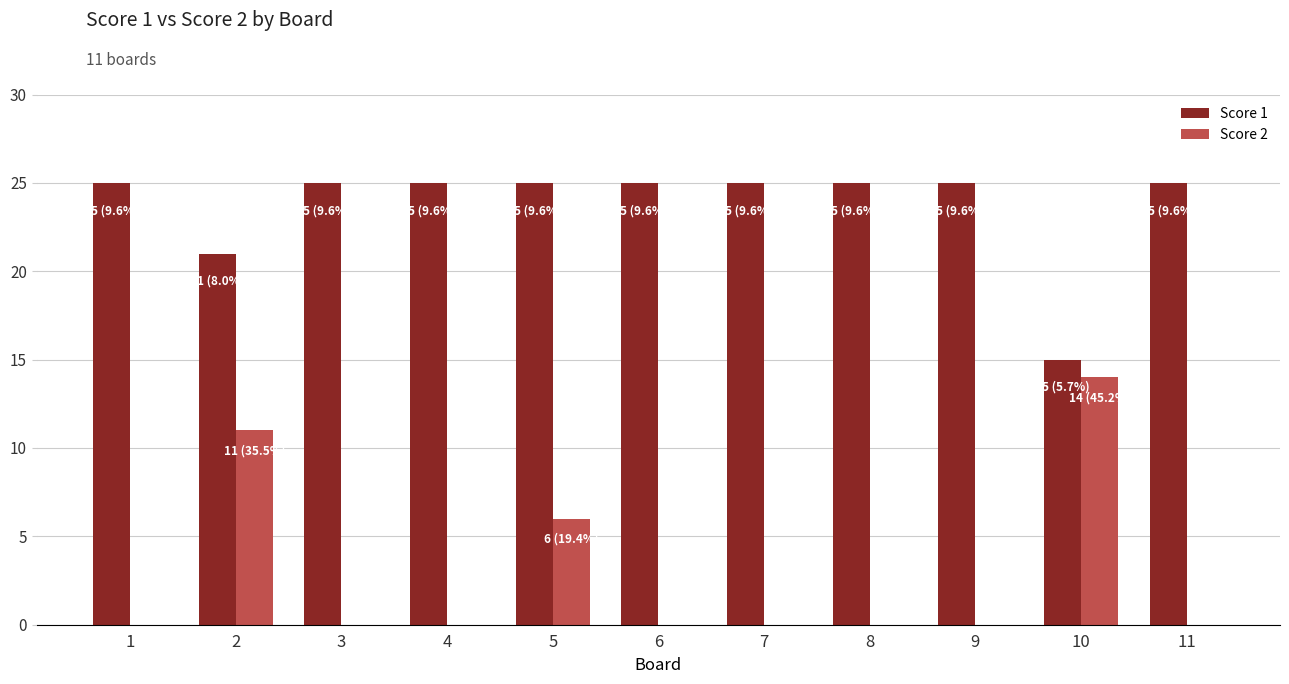

The value of Score 2 at 5 is 6. True or false?

True